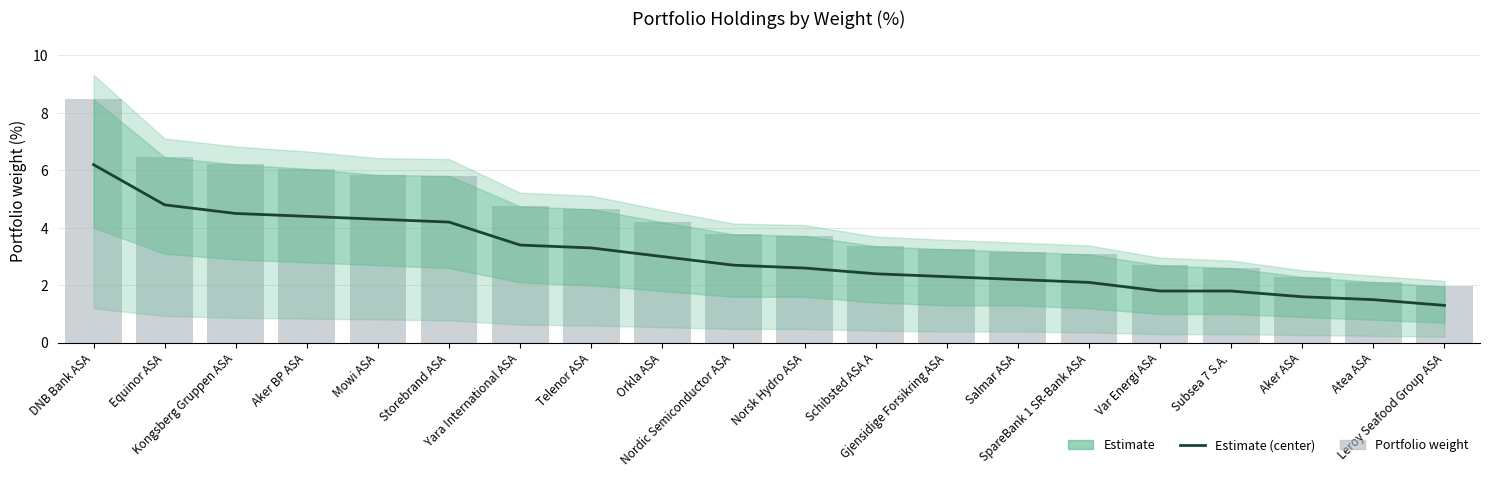

List the labels in order of Portfolio % value, smallest first.

Leroy Seafood Group ASA, Atea ASA, Aker ASA, Subsea 7 S.A., Var Energi ASA, SpareBank 1 SR-Bank ASA, Salmar ASA, Gjensidige Forsikring ASA, Schibsted ASA A, Norsk Hydro ASA, Nordic Semiconductor ASA, Orkla ASA, Telenor ASA, Yara International ASA, Storebrand ASA, Mowi ASA, Aker BP ASA, Kongsberg Gruppen ASA, Equinor ASA, DNB Bank ASA